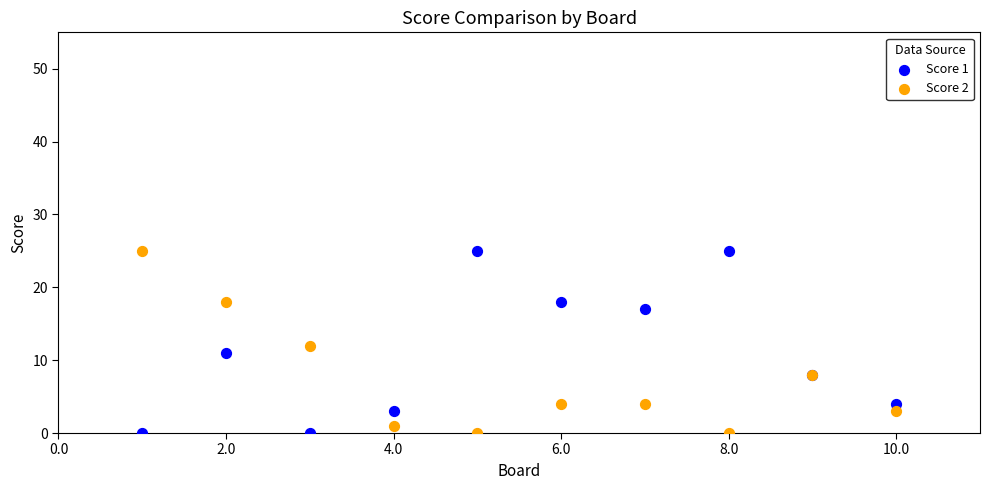

What is the X range (max minus min) for the scatter plot?

9